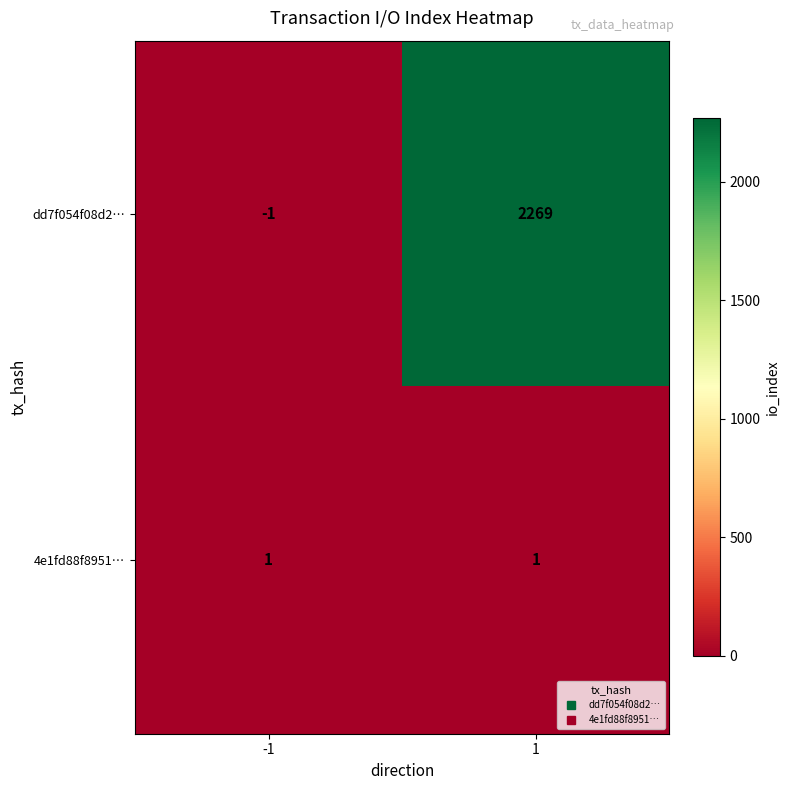

True or false: 4e1fd88f8951… has a value of 2 at 1.

False